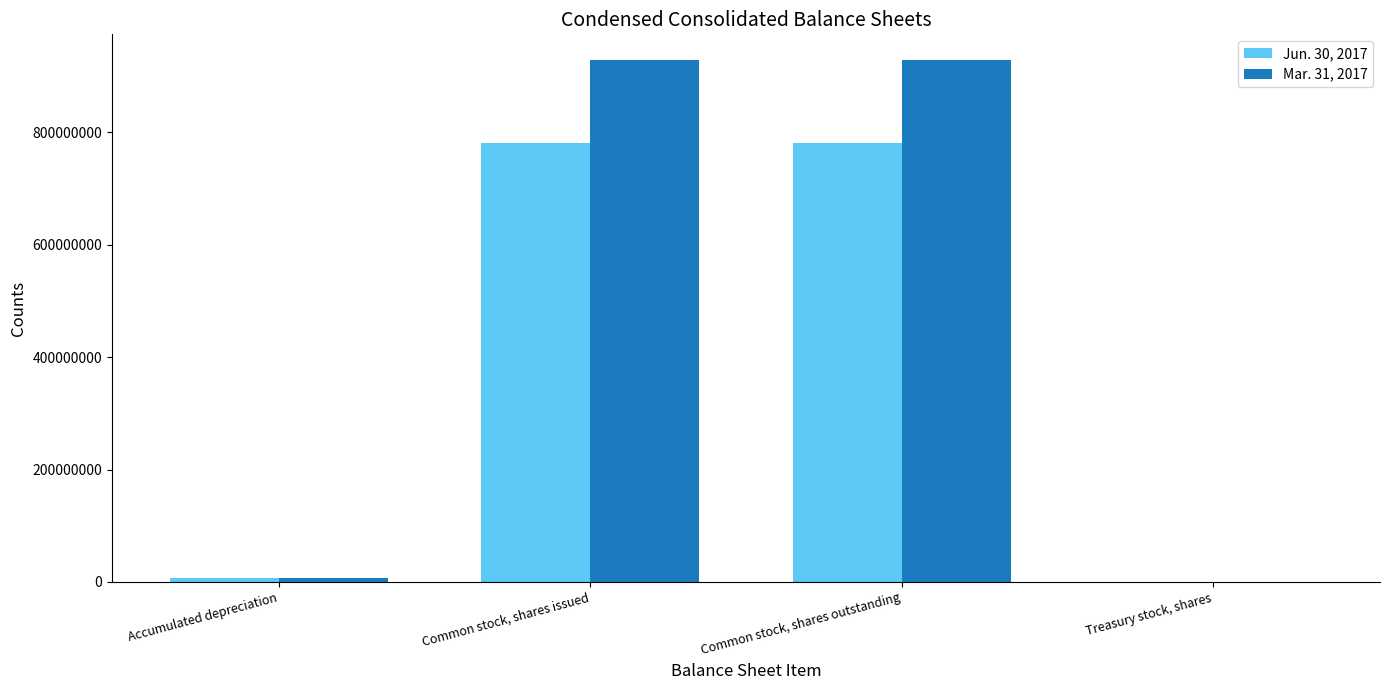

True or false: Mar. 31, 2017 has a value of 600109453 at Common stock, shares outstanding.

False